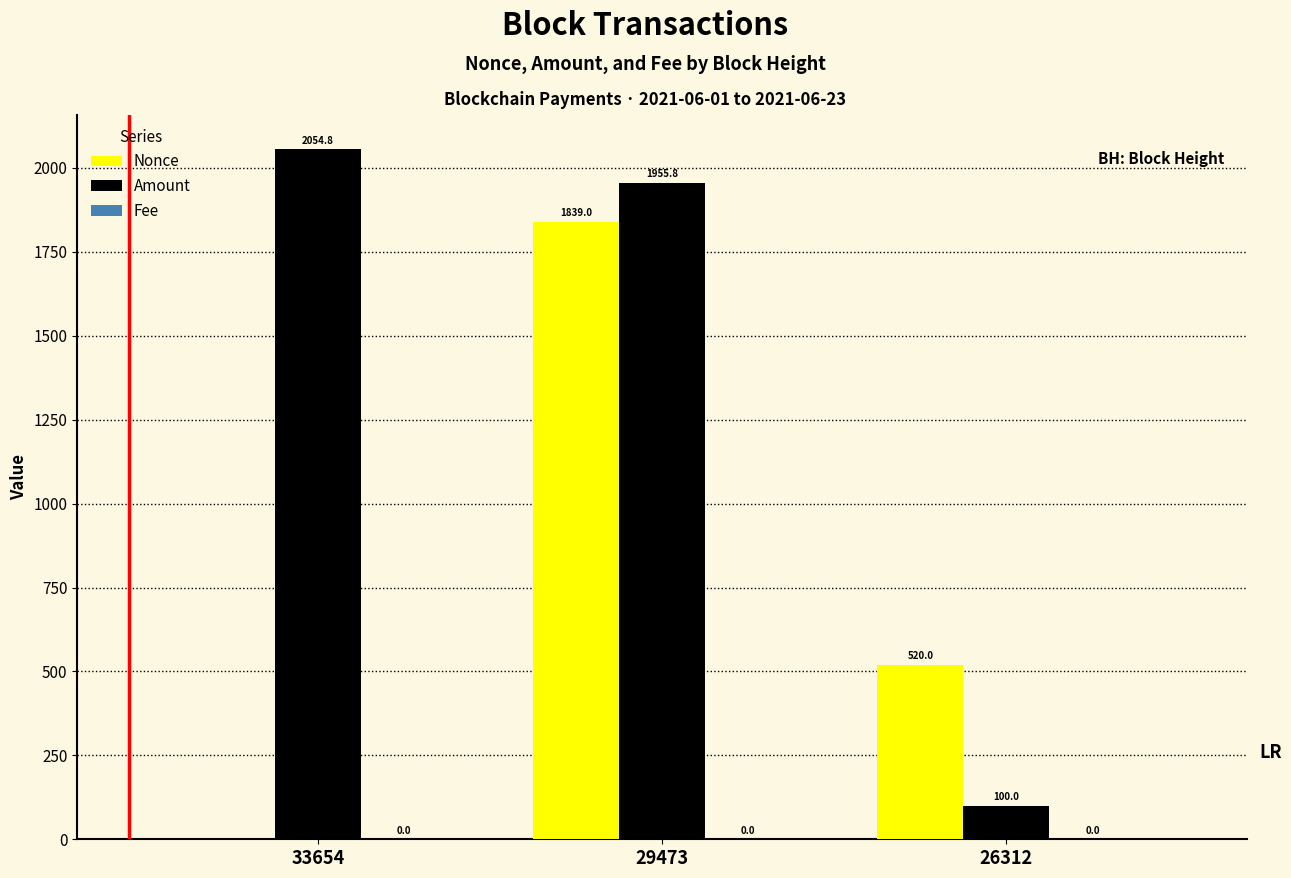

Is it true that Amount equals 762.6 at 33654?

False